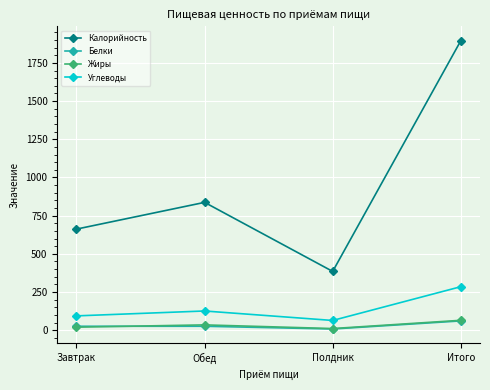

What is the difference between the second highest and second lowest values in the Углеводы series?

32